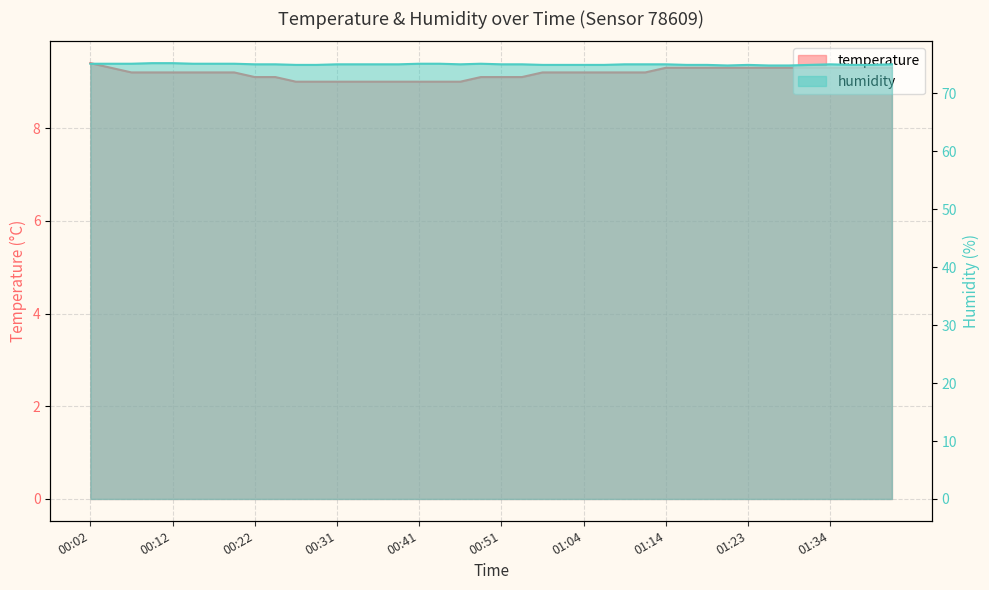

True or false: humidity and temperature intersect in this chart.

False